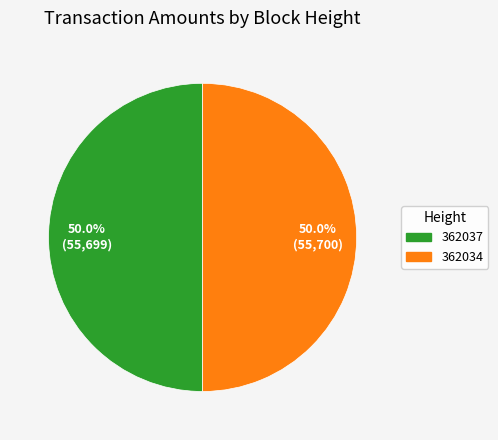

What percentage is NOT represented by 362037?

50.0%